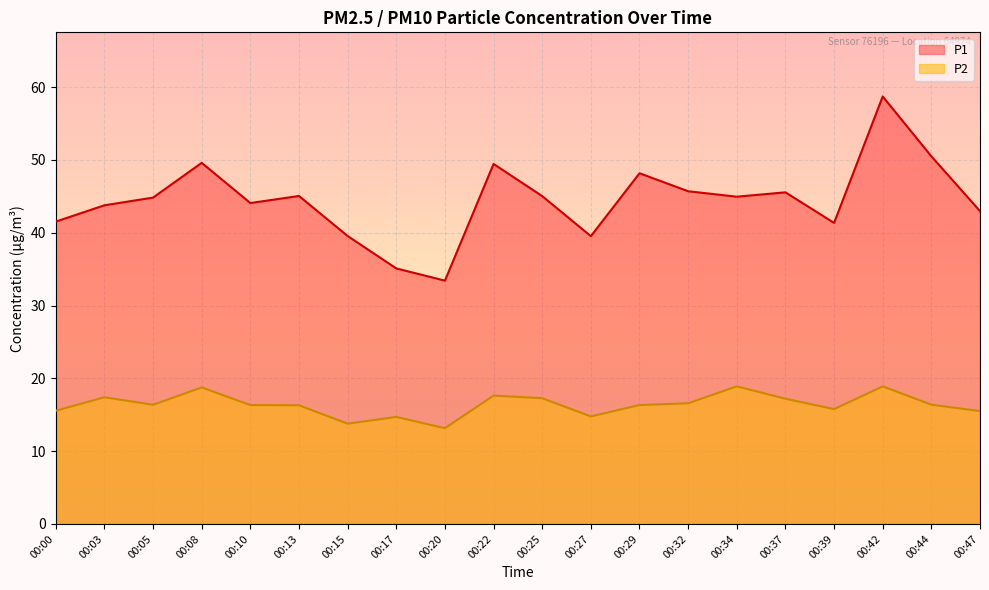

Is the value of P2 at 00:05 greater than the value of P1 at 00:27?

No